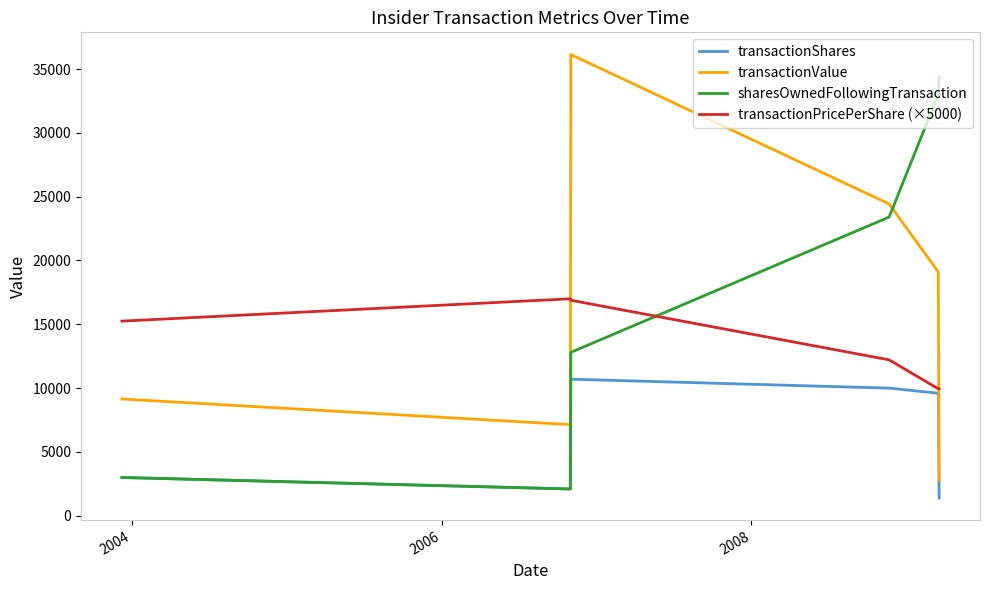

Which series has the largest total across all categories?

sharesOwnedFollowingTransaction